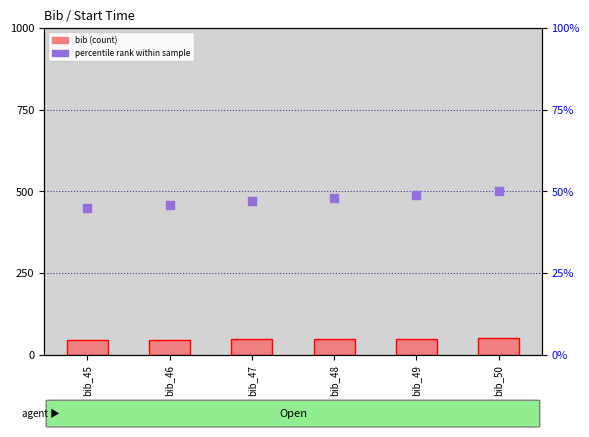

At how many categories does at least one series exceed 45?

5